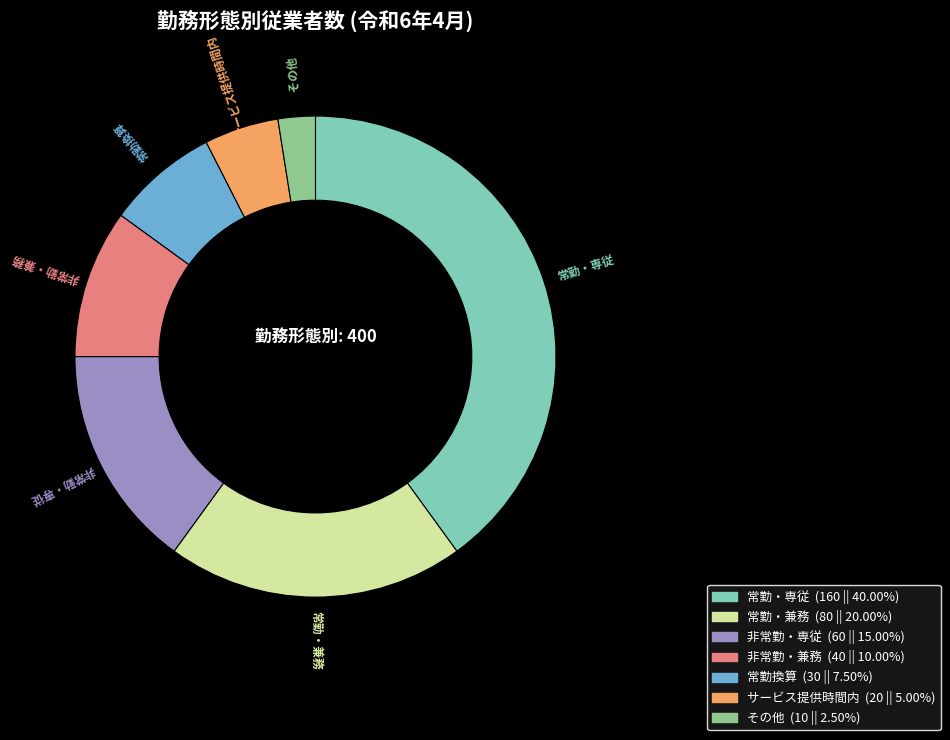

Is there a majority slice in this chart?

No